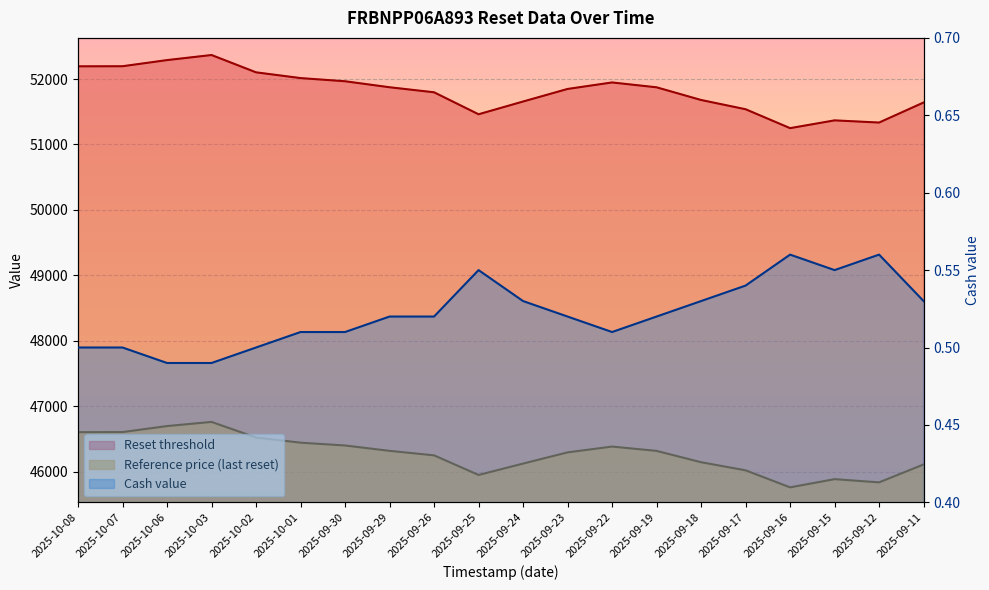

Between 2025-09-24 and 2025-09-17, which series saw the biggest shift?

Reset threshold